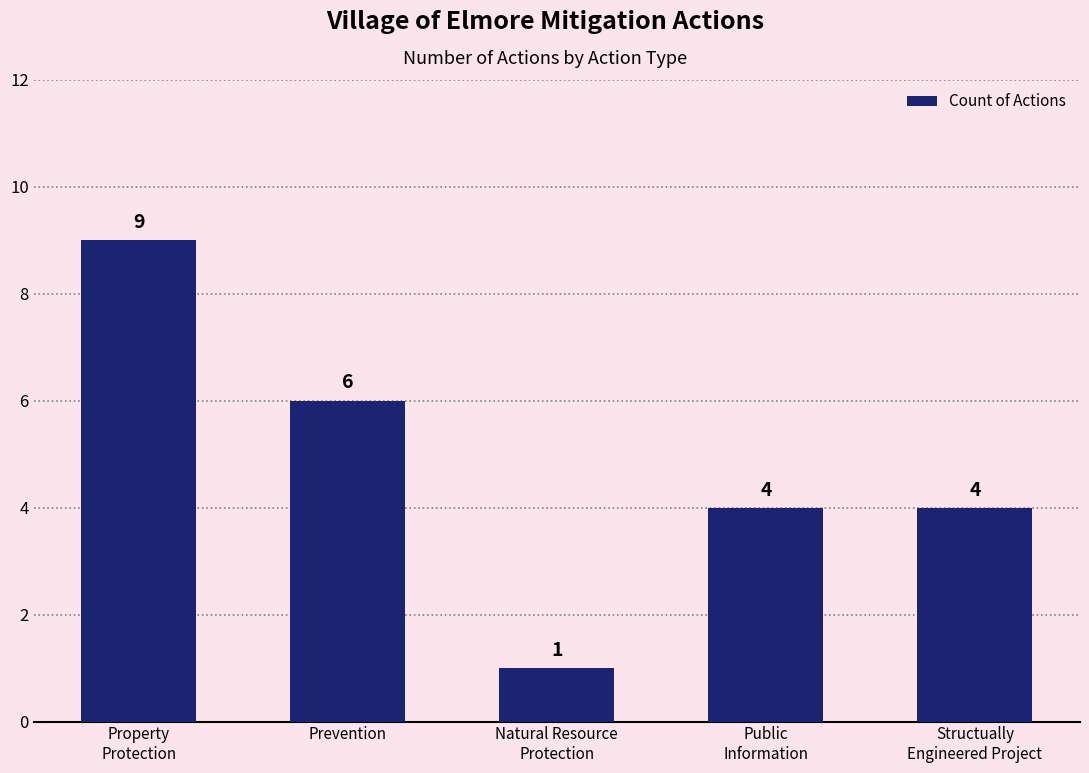

Reading right to left, list all the values displayed in this chart.

Structually
Engineered Project=4	Public
Information=4	Natural Resource
Protection=1	Prevention=6	Property
Protection=9